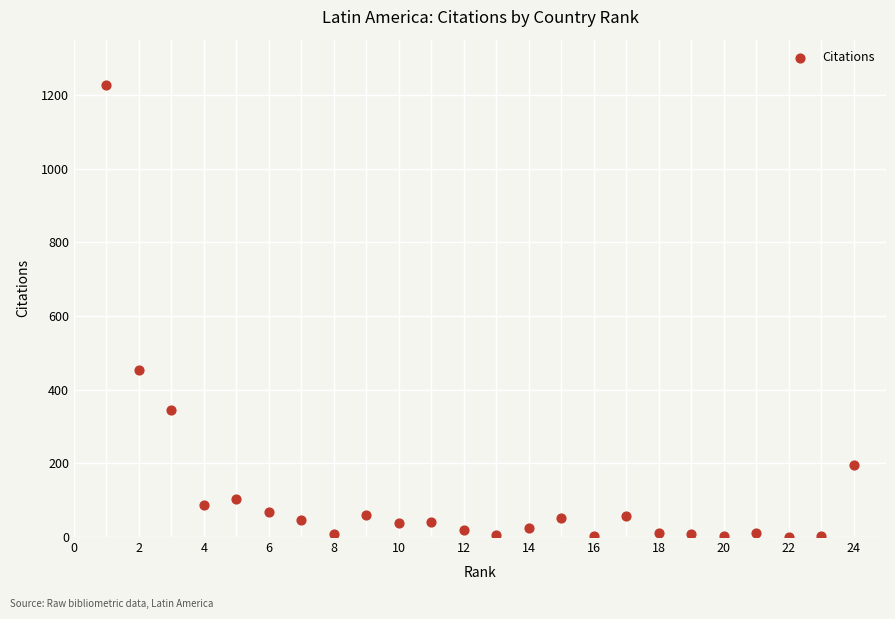

What Y value in the scatter plot is closest to 614?

452